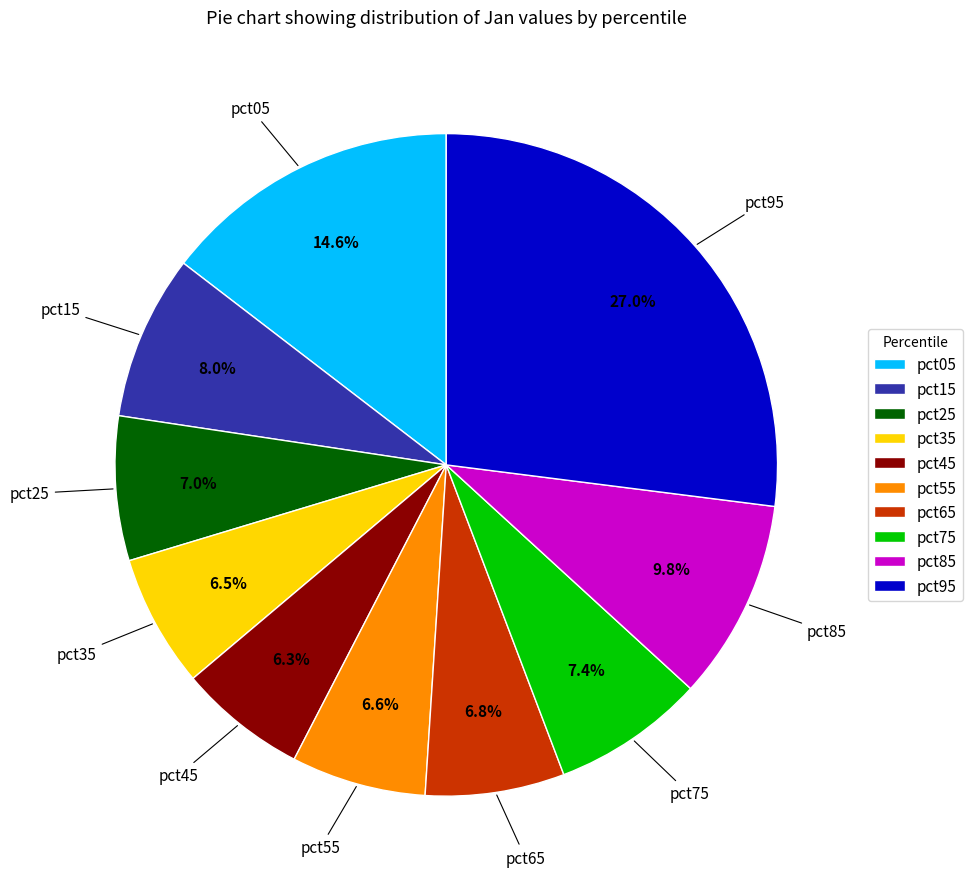

True or false: pct45 accounts for 6% of the total.

True